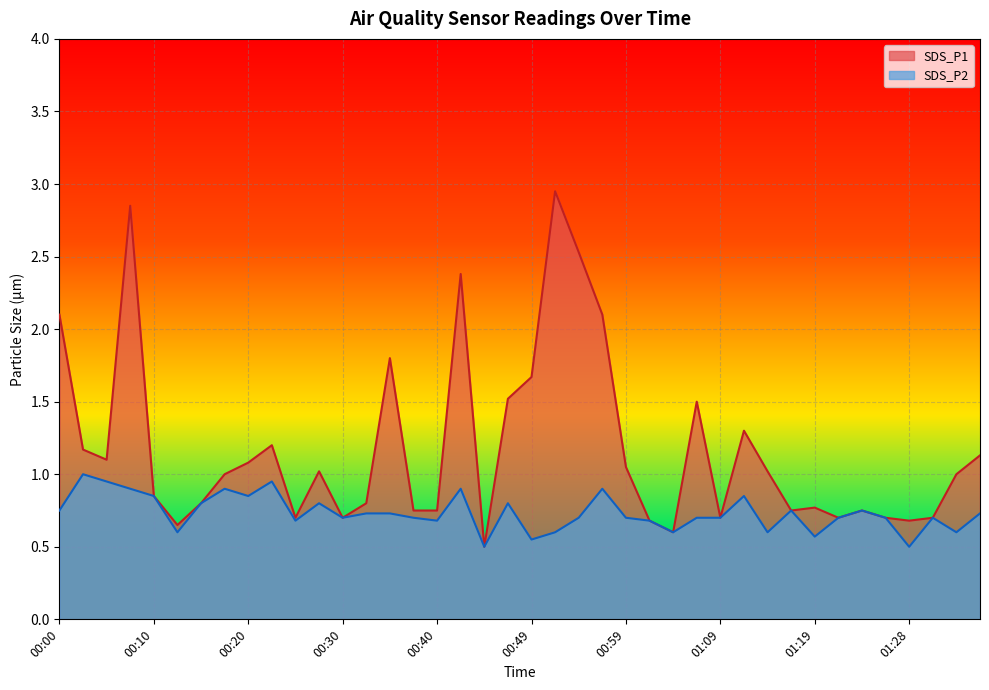

List the labels in order of SDS_P2 value, smallest first.

00:45, 01:28, 00:49, 01:19, 00:13, 00:52, 01:04, 01:14, 01:33, 00:25, 00:40, 01:02, 00:30, 00:37, 00:54, 00:59, 01:07, 01:09, 01:21, 01:26, 01:31, 00:32, 00:35, 01:36, 00:00, 01:16, 01:24, 00:15, 00:28, 00:47, 00:10, 00:20, 01:11, 00:08, 00:18, 00:42, 00:57, 00:05, 00:23, 00:03